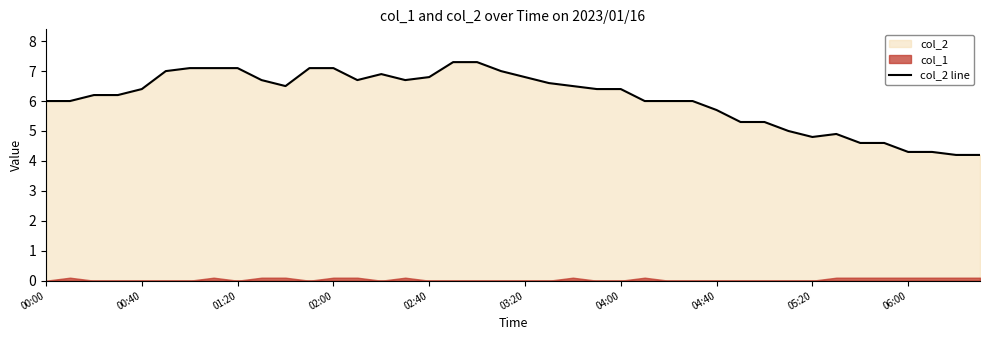

What is the highest value of the col_2 line series?

7.3